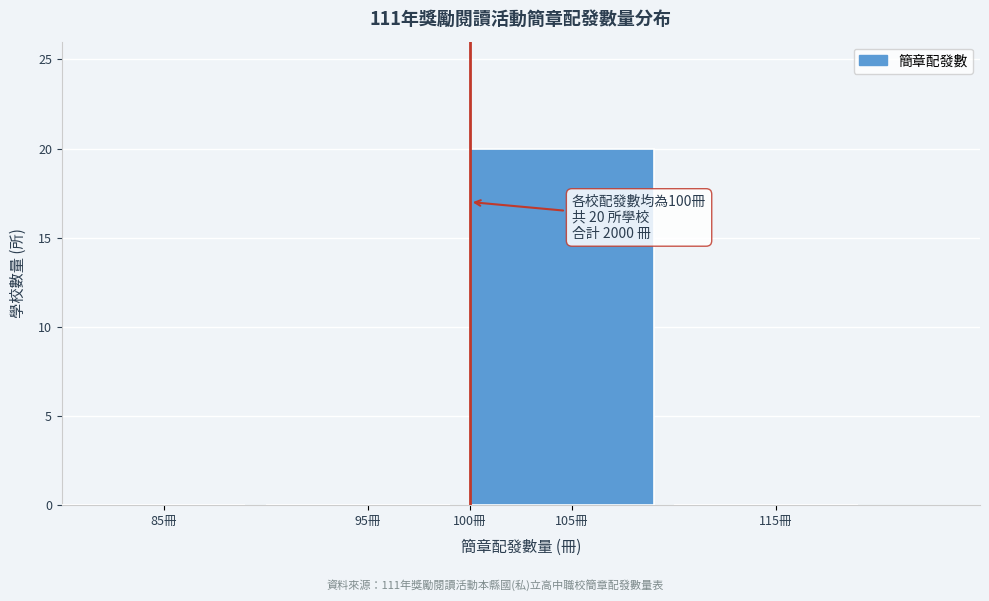

Which range on the x-axis has the tallest bar?

100 to 110